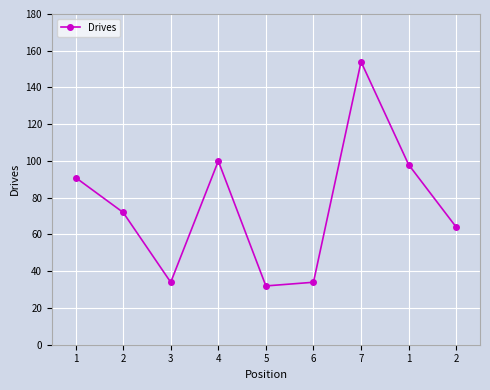

What is the sum of the values at 7 and 2?

226